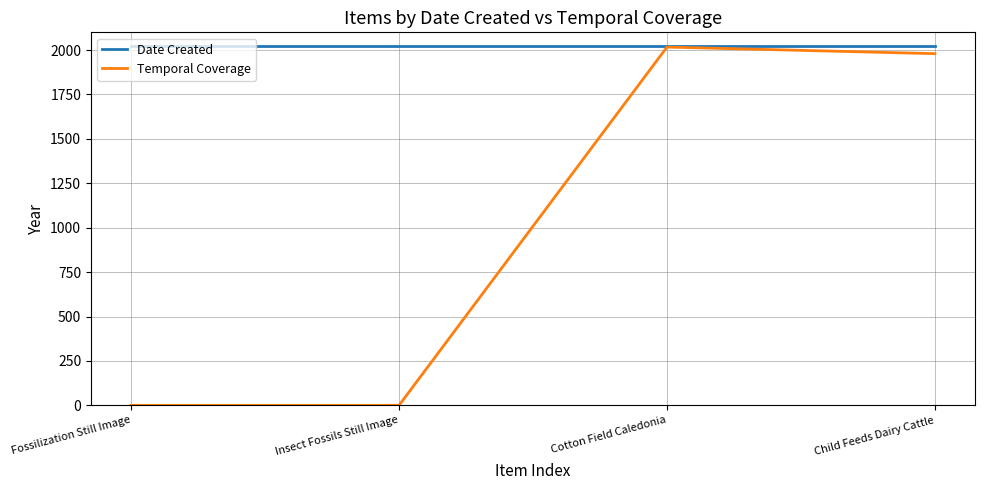

What position from the left is Fossilization Still Image?

1